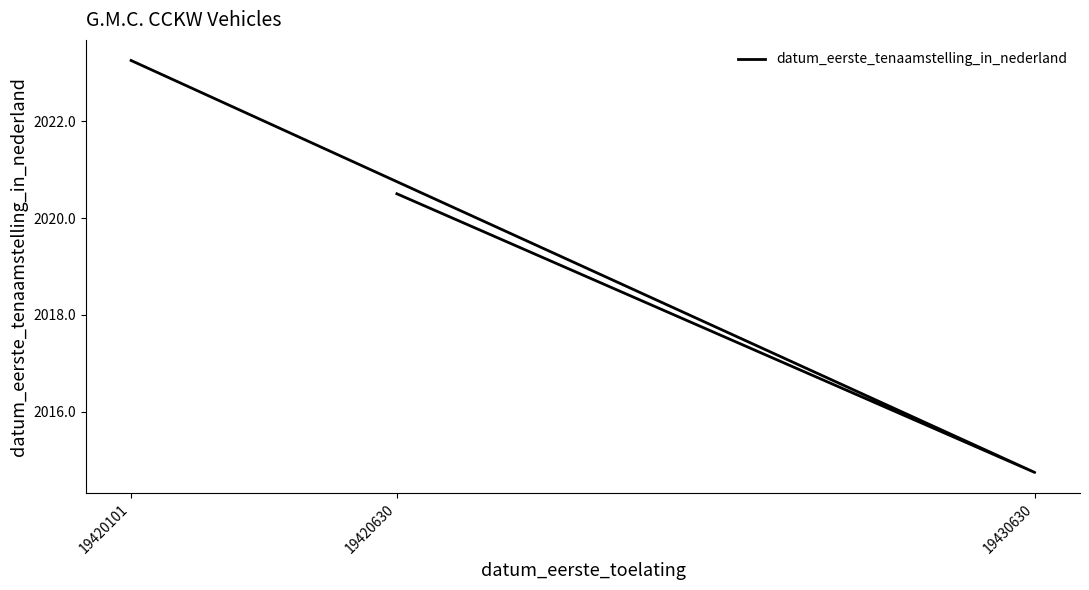

What is the sum of the values at 19420630 and 19430630?

4035.2